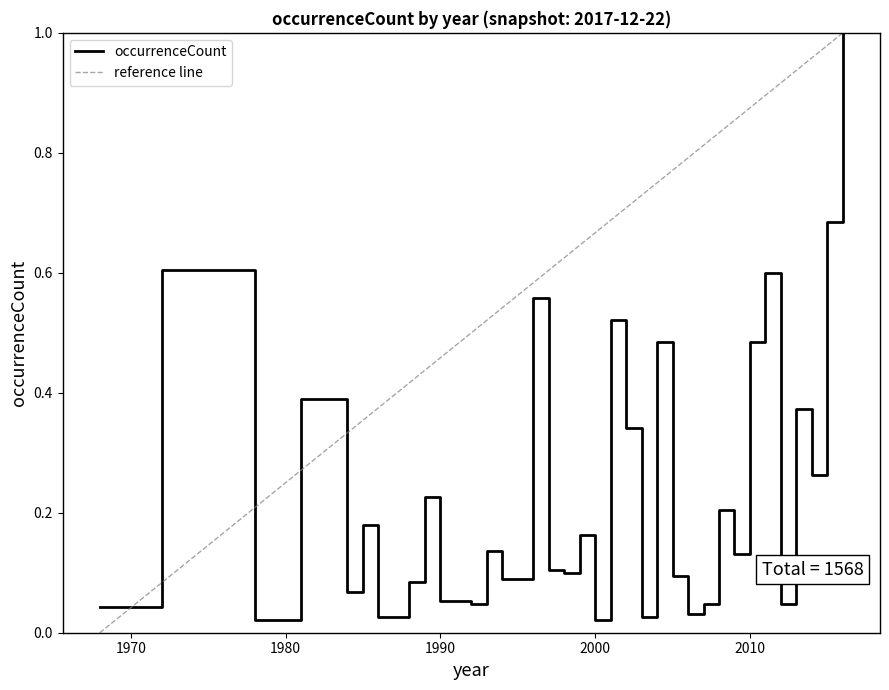

Rank the categories by value from lowest to highest.

1978, 2000, 1986, 2003, 2006, 1968, 1992, 2007, 2012, 1990, 1984, 1988, 1994, 2005, 1998, 1997, 2009, 1993, 1999, 1985, 2008, 1989, 2014, 2002, 2013, 1981, 2004, 2010, 2001, 1996, 2011, 1972, 2015, 2016